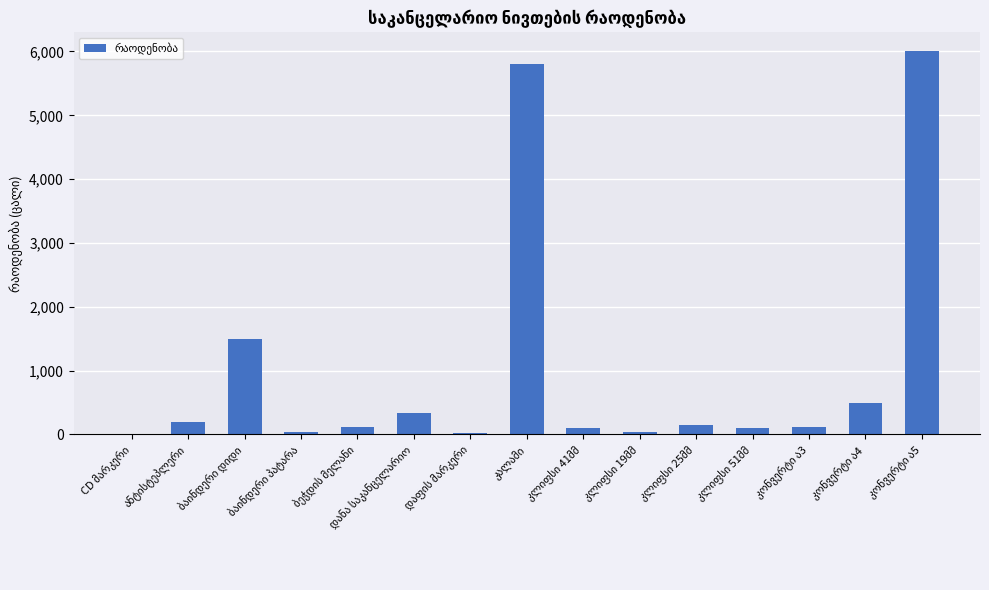

What is the maximum value shown in the chart?

6000